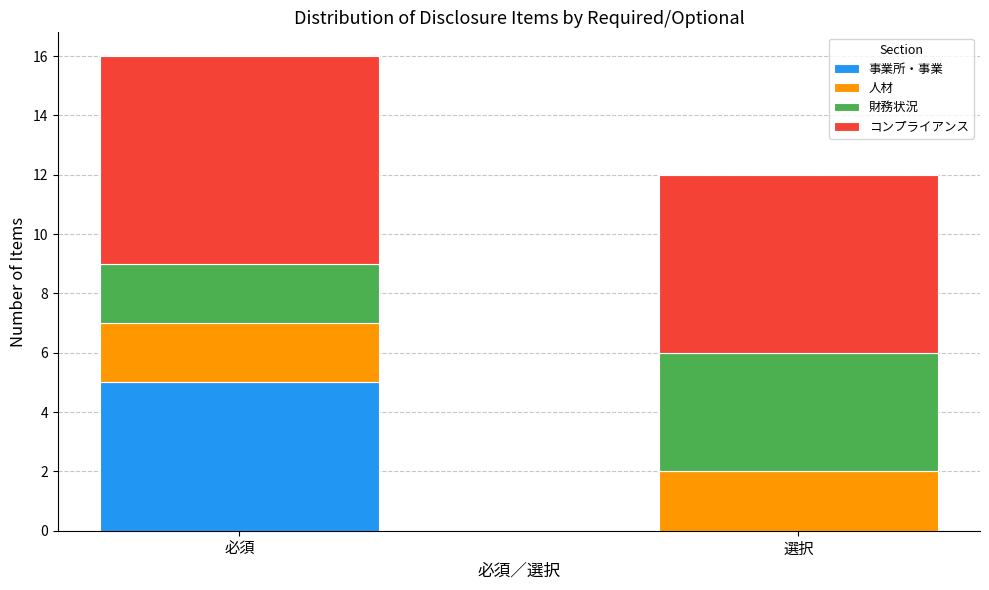

Reading left to right, what are the values for 事業所・事業?

必須=5	選択=0